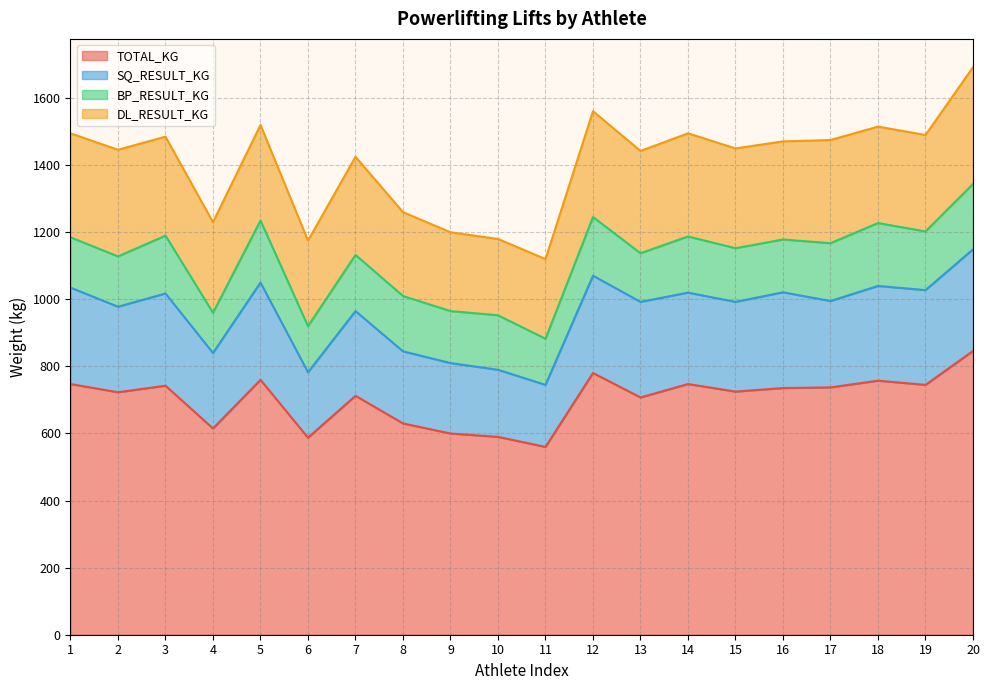

List the labels in order of SQ_RESULT_KG value, largest first.

20, 12, 5, 18, 1, 19, 16, 14, 3, 17, 13, 15, 2, 7, 8, 4, 9, 10, 6, 11